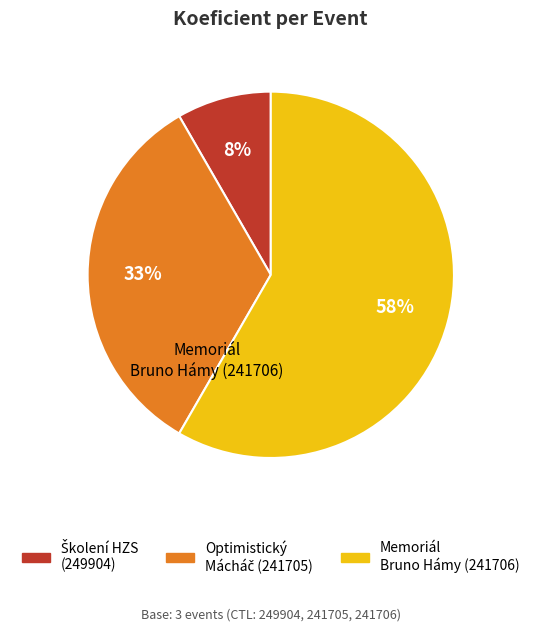

To the nearest percent, what is the average slice percentage?

33%